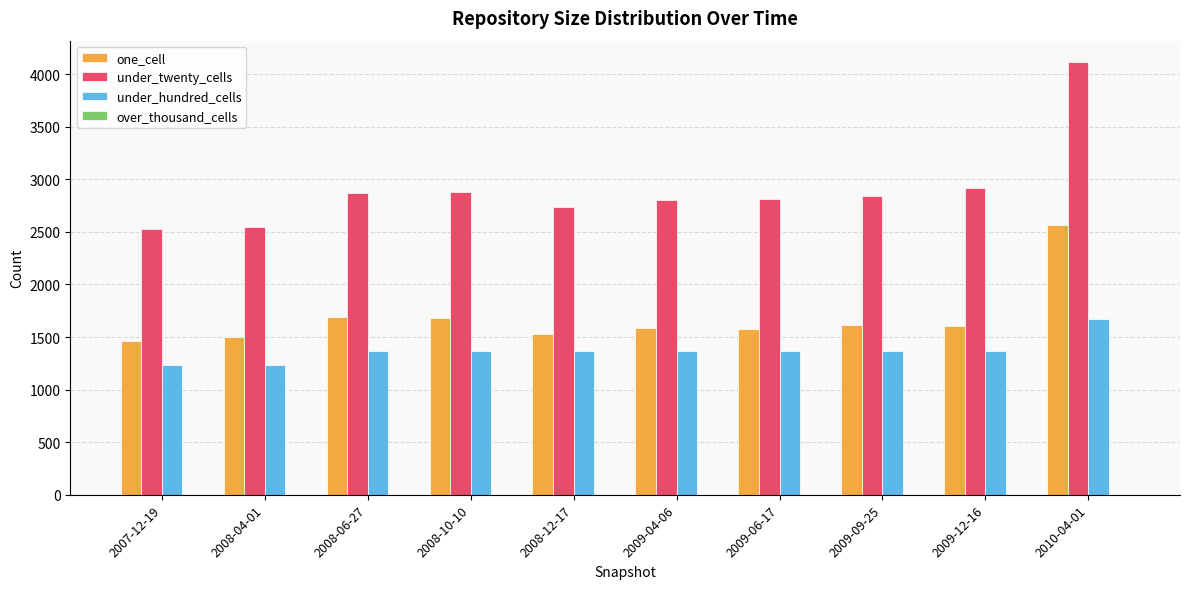

The value of under_twenty_cells at 2008-06-27 is 1809. True or false?

False